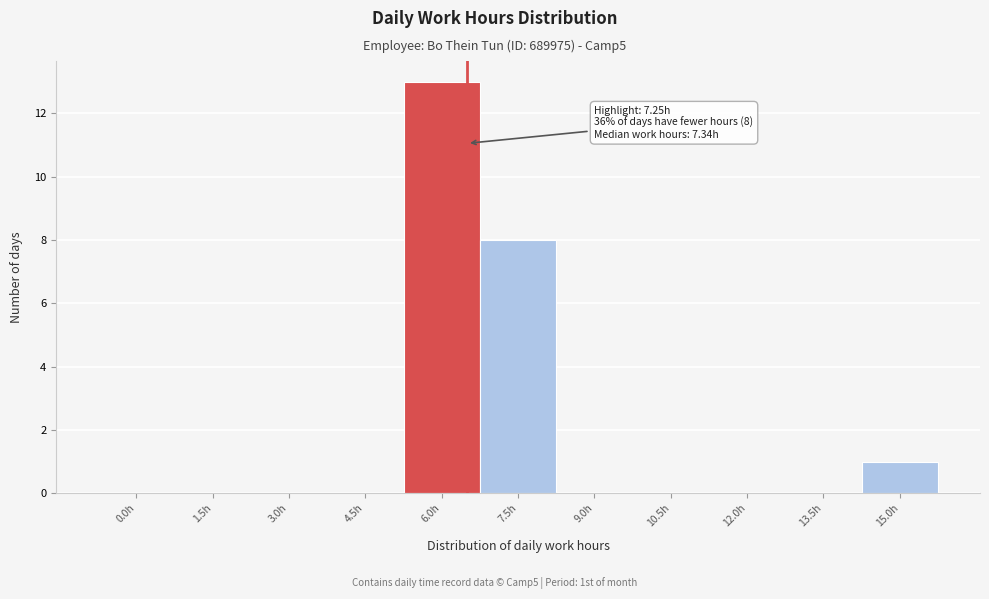

Reading left to right, what are all the values shown in this chart?

0.0h=0	1.5h=0	3.0h=0	4.5h=0	6.0h=13	7.5h=8	9.0h=0	10.5h=0	12.0h=0	13.5h=0	15.0h=1